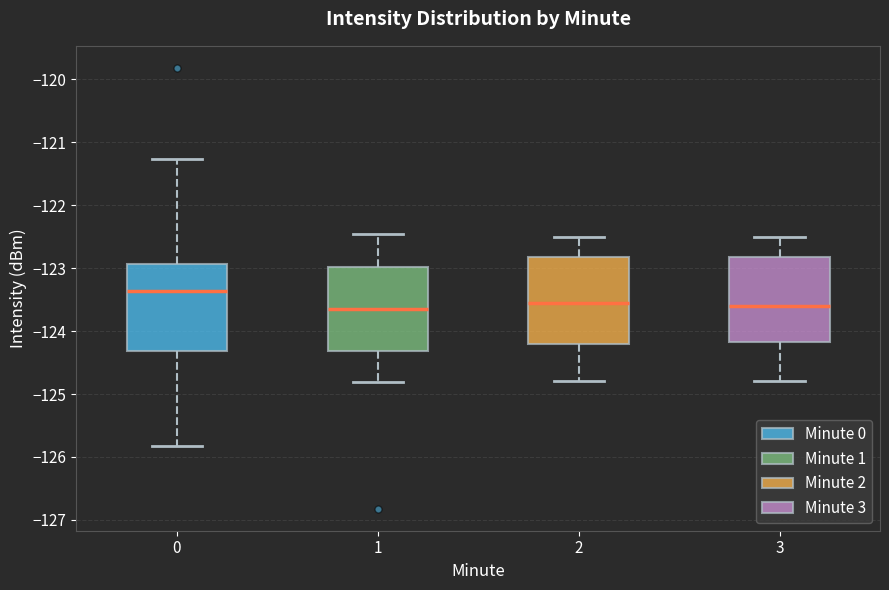

Reading left to right, read every box against the y-axis: the position of its median line, the range the box covers, and the ends of its whiskers. The values are not printed on the chart, so give them approximately, as read against the axis.

0: median -123.4, box -124.3 to -122.9, whiskers -125.8 to -121.3
1: median -123.7, box -124.3 to -123.0, whiskers -124.8 to -122.5
2: median -123.5, box -124.2 to -122.8, whiskers -124.8 to -122.5
3: median -123.6, box -124.2 to -122.8, whiskers -124.8 to -122.5